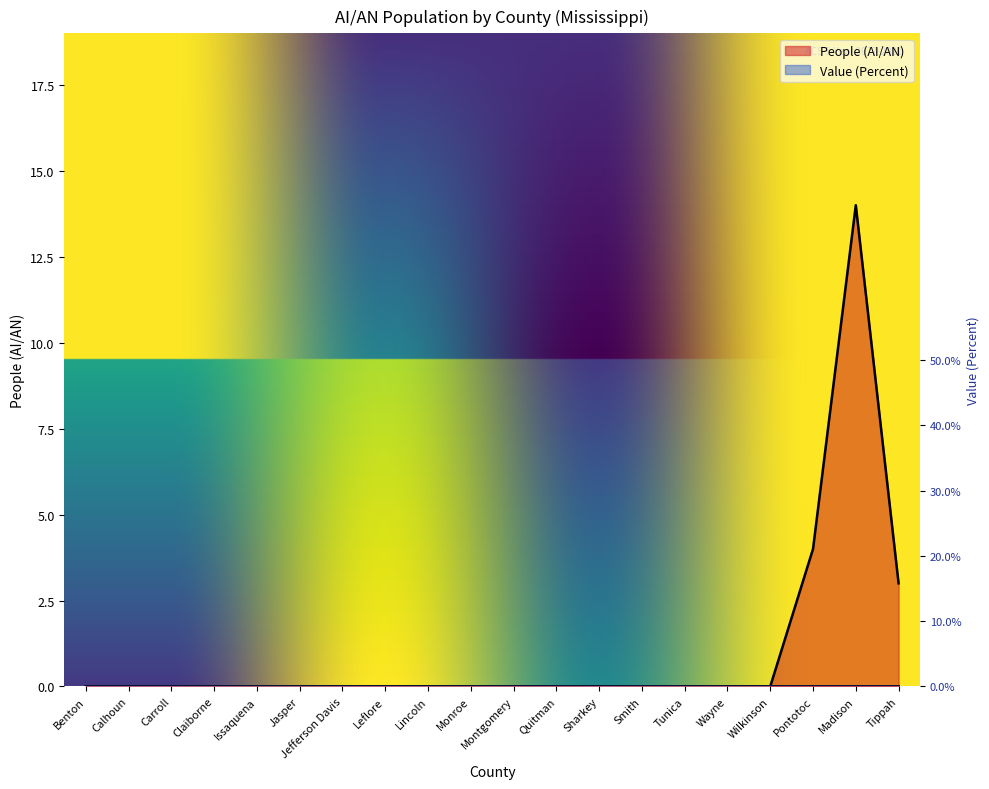

What is the difference between the second highest and minimum values?

4